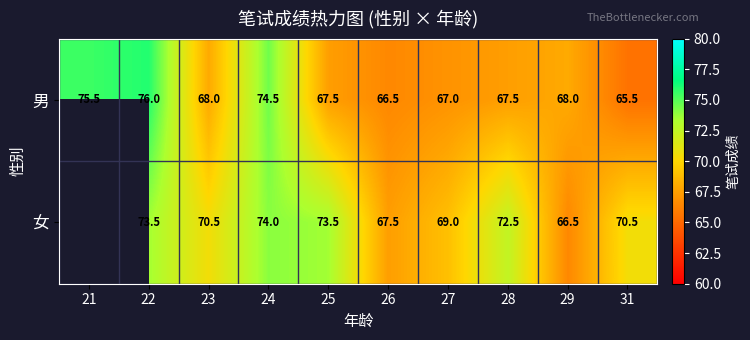

What is the difference between the 男 values at 21 and 26?

9.0